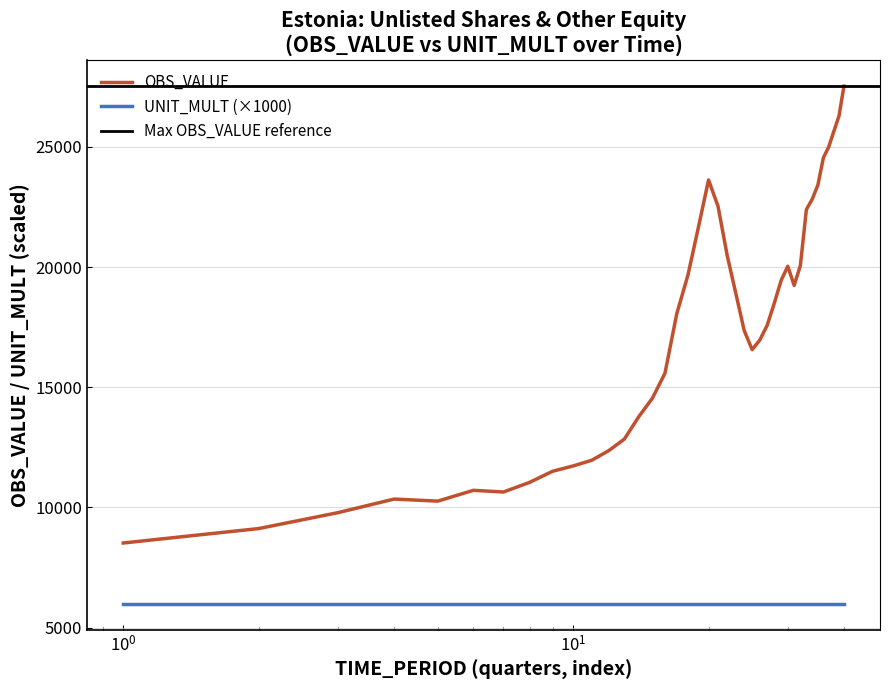

Is it true that the value at 2010-Q2 is 24151.9?

False